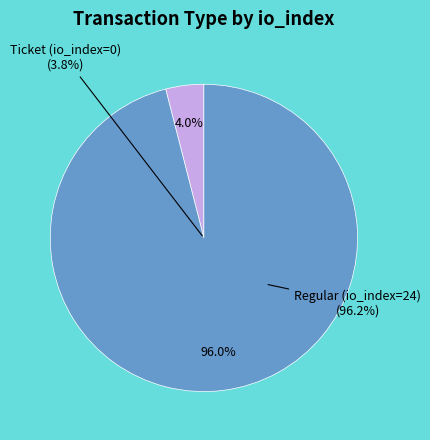

What is the largest slice in the pie chart?

Regular (io_index=24)